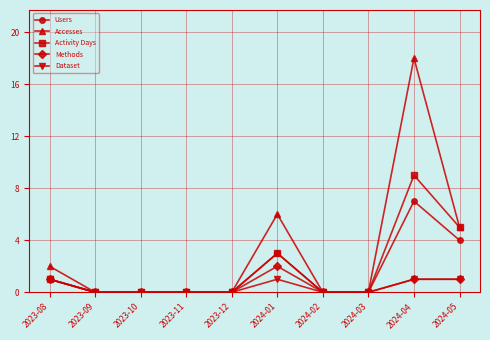

How many series are shown in this chart?

5